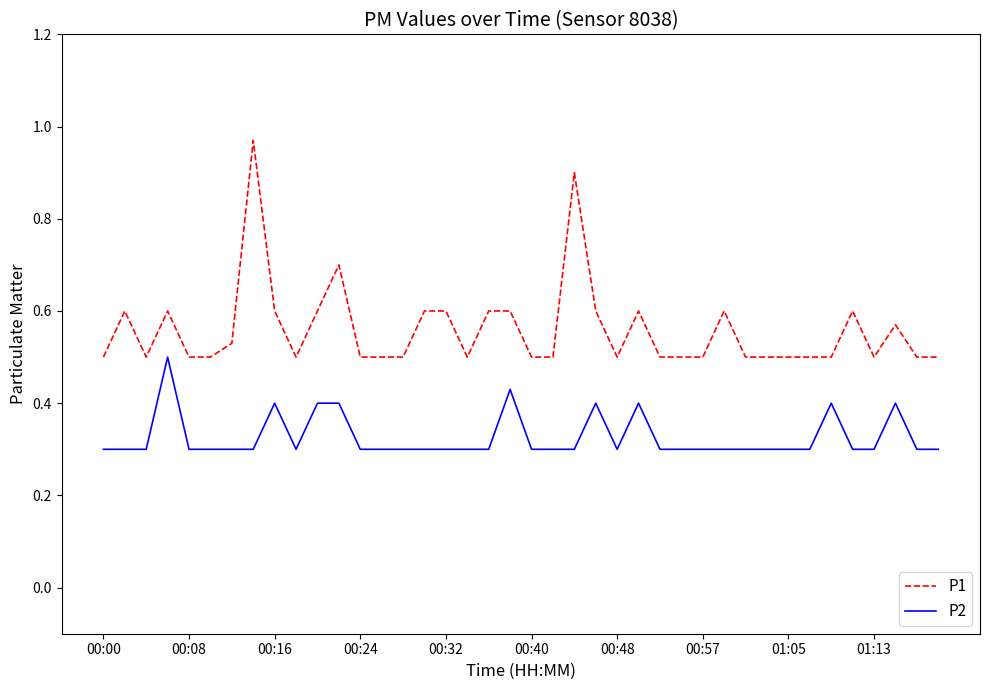

Which series has the widest spread of values?

P1